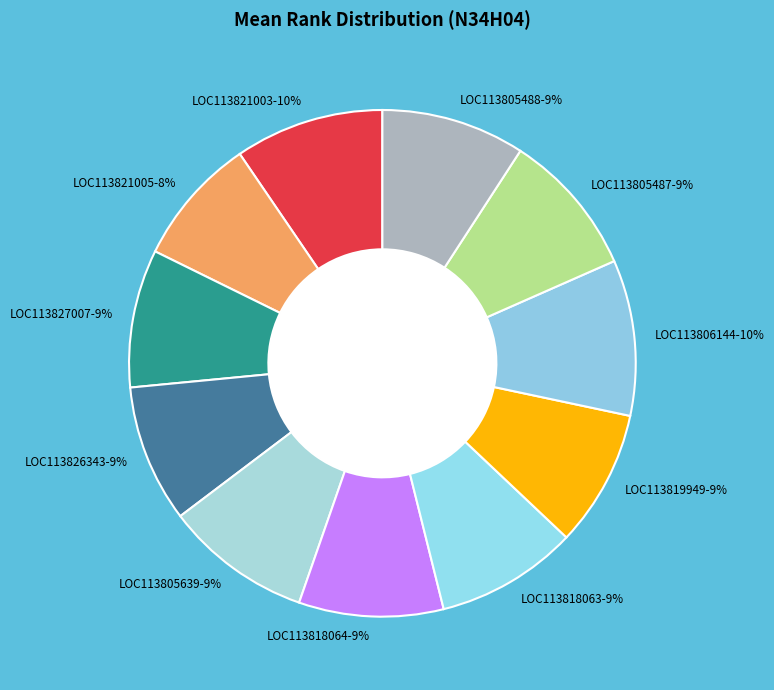

True or false: LOC113821003 accounts for 10% of the total.

True